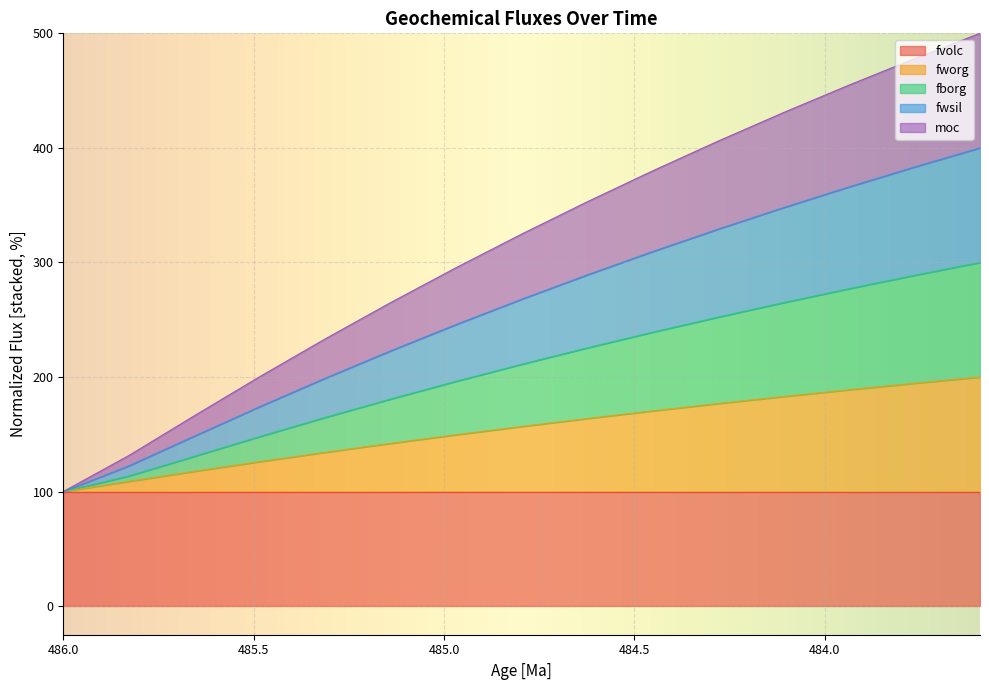

Is it true that moc equals 509.4 at 484.623972479449?

False